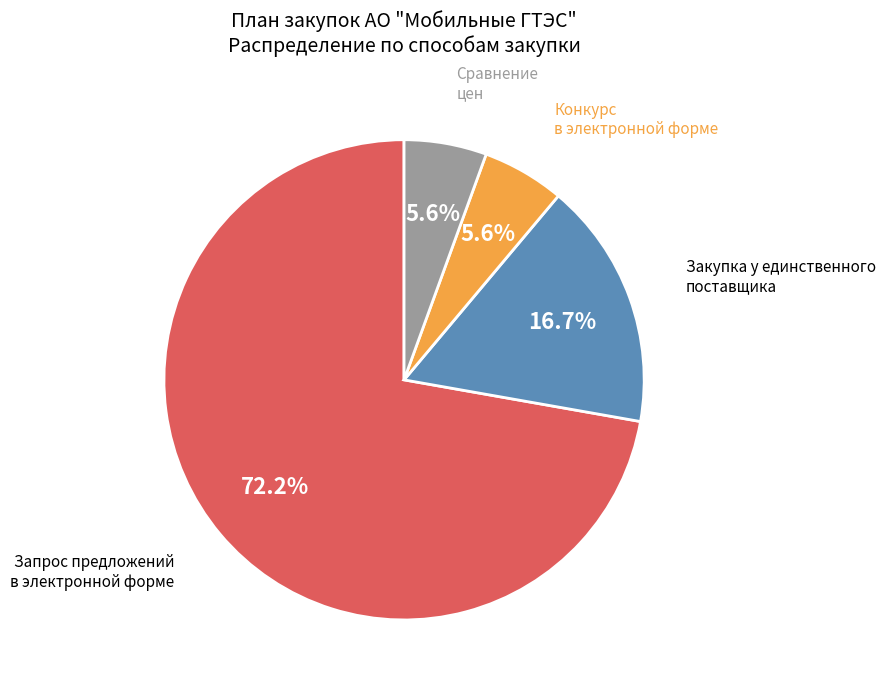

Is there any slice that represents more than half of the pie?

Yes